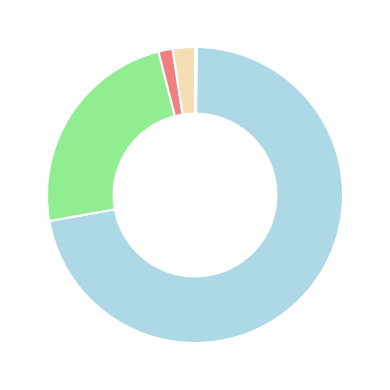

Is there any slice that represents more than half of the pie?

Yes